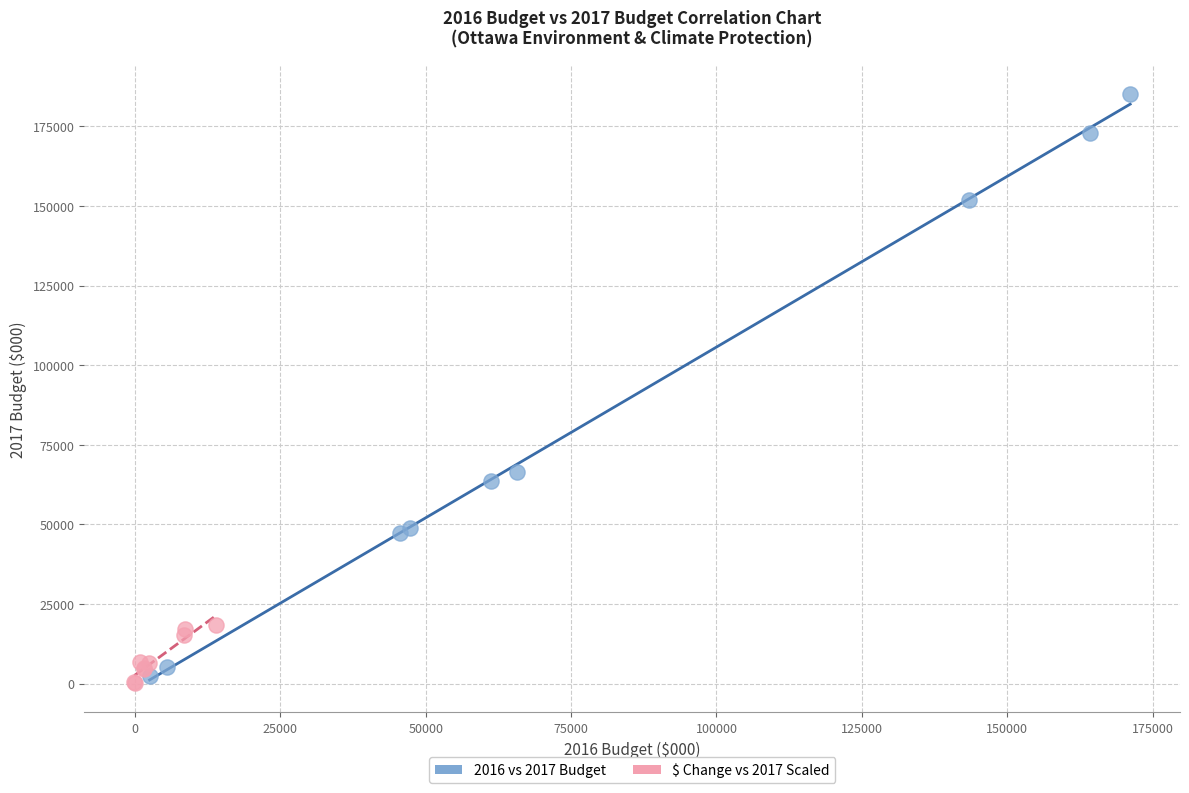

Which series reaches the maximum Y coordinate?

2016 vs 2017 Budget